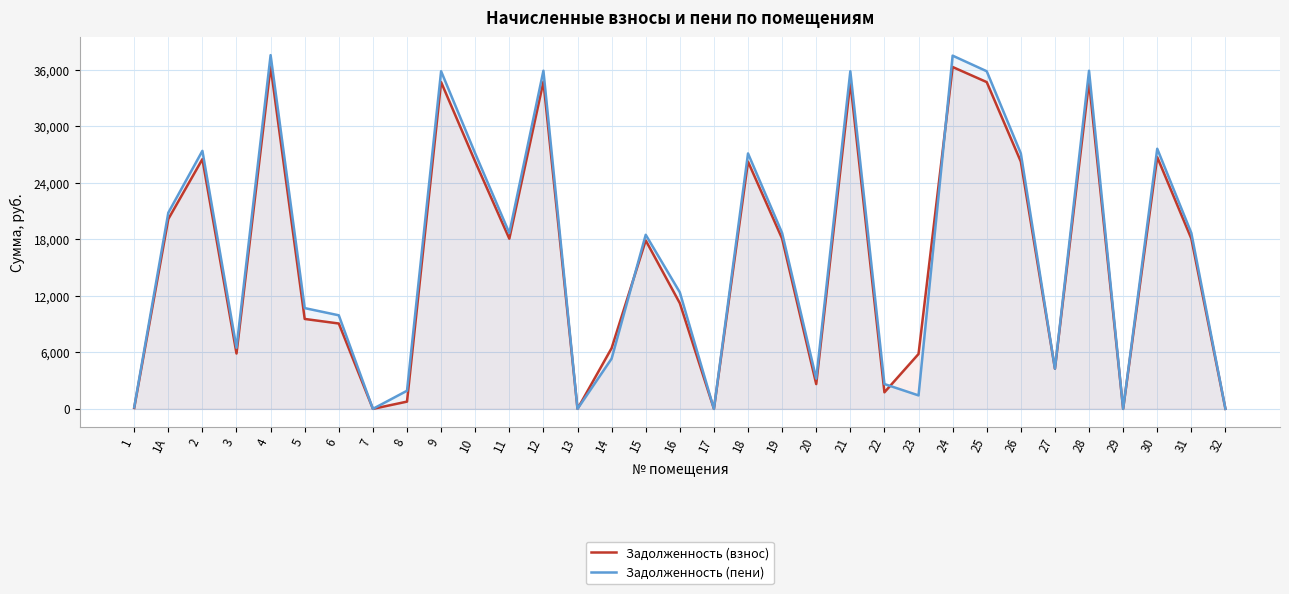

How many data points in Задолженность (пени) are above 18493?

17